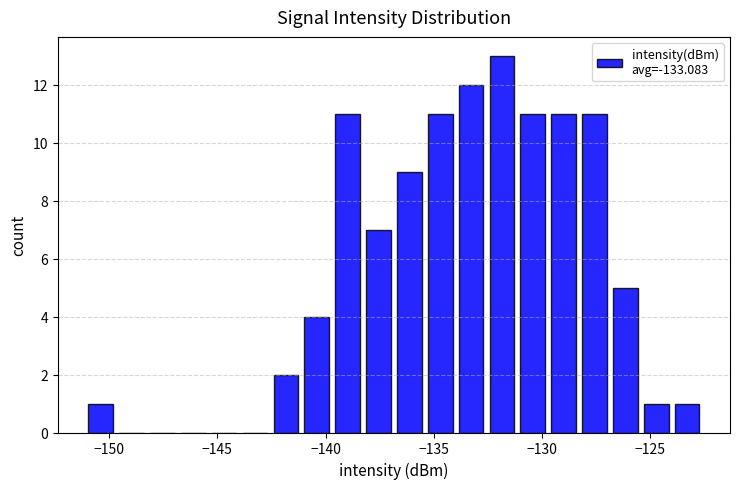

Read against the x-axis, roughly where is the centre of the tallest bar?

-132.0